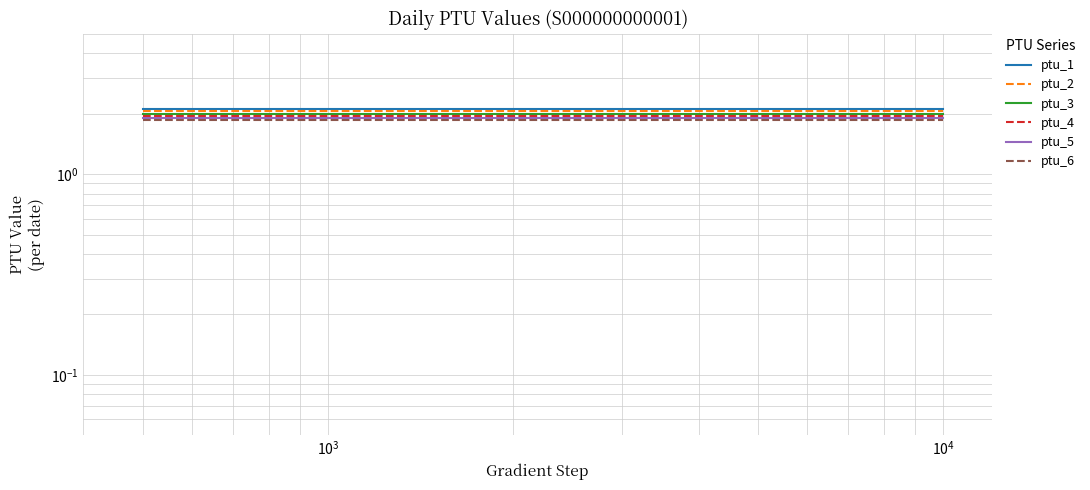

What is the spread (max minus min) of values at $\mathdefault{10^{4}}$?

0.2